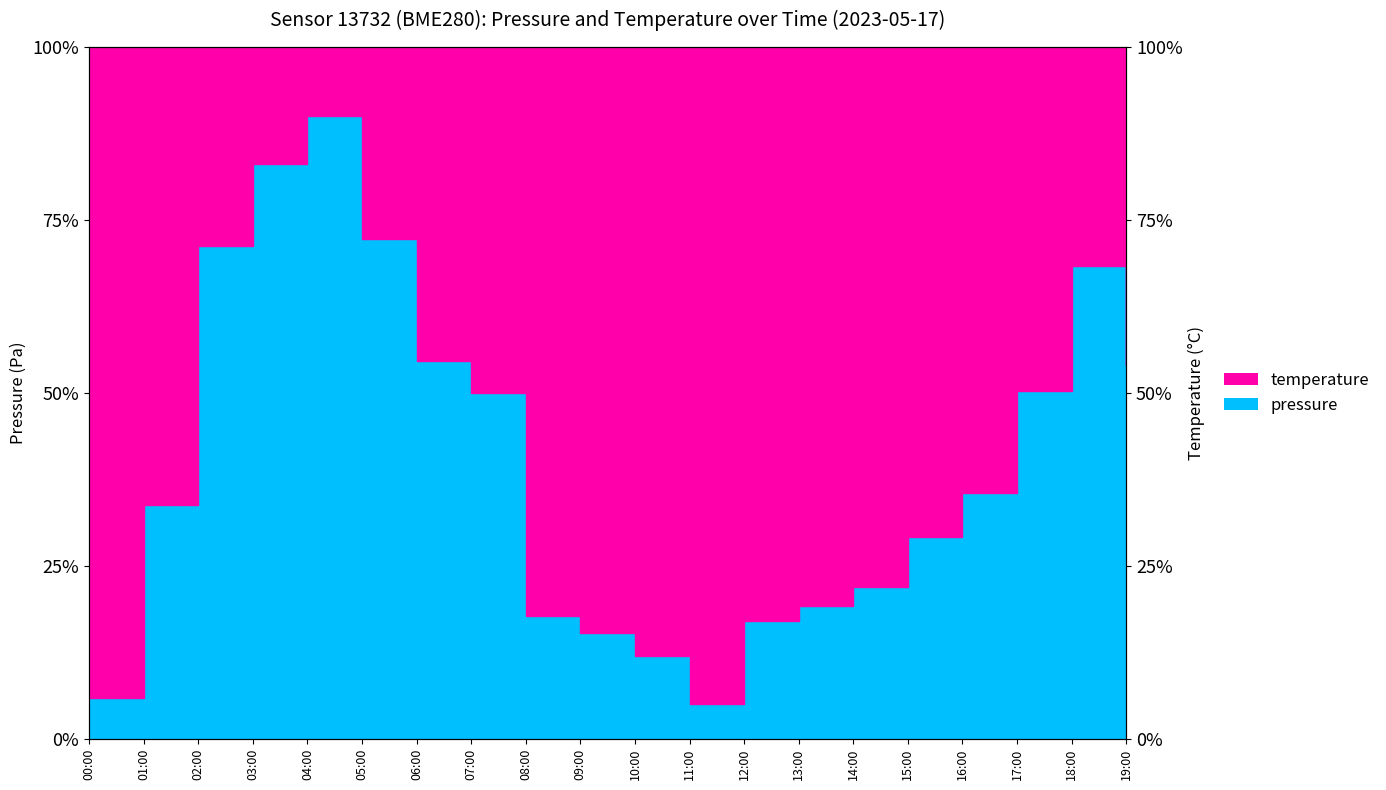

Rank the categories by value from lowest to highest.

11:00, 00:00, 10:00, 09:00, 12:00, 08:00, 13:00, 14:00, 15:00, 01:00, 16:00, 07:00, 17:00, 19:00, 06:00, 18:00, 02:00, 05:00, 03:00, 04:00